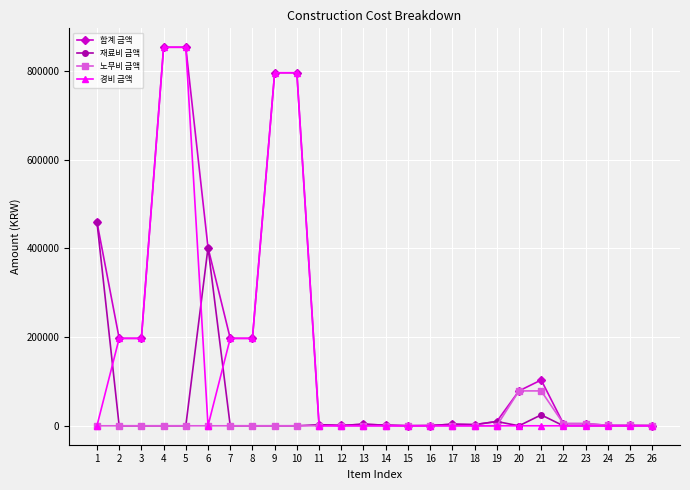

What is the average value of the 노무비 금액 series?

6509.7